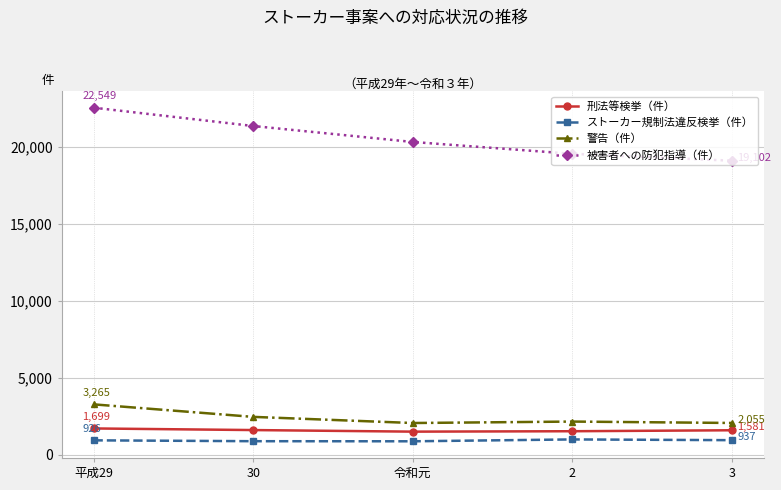

Count the number of data series in this chart.

4